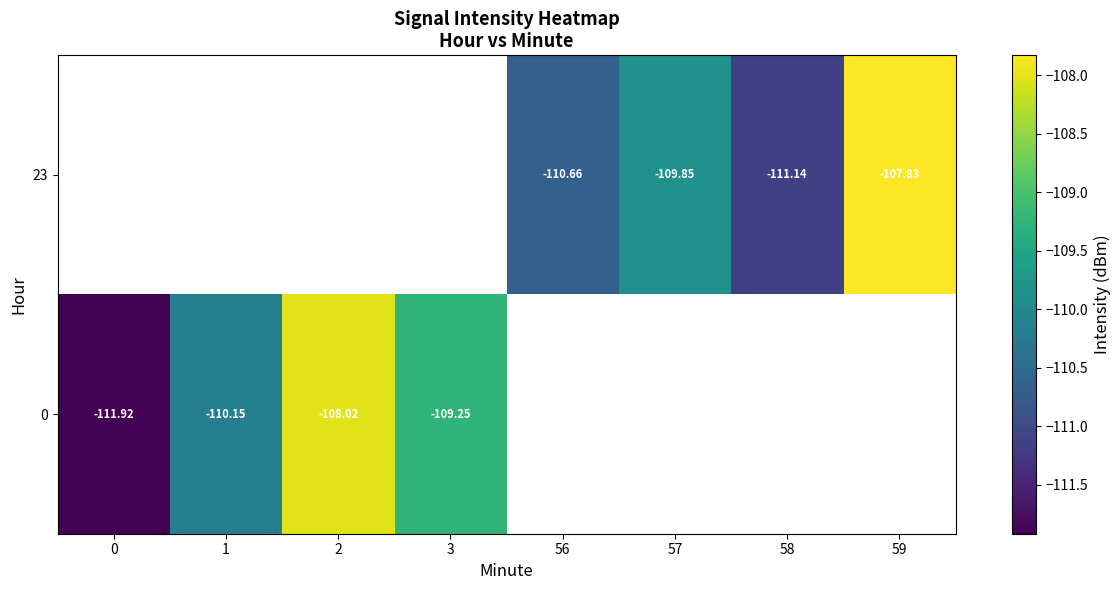

Is it true that 23 equals -72.7 at 59?

False